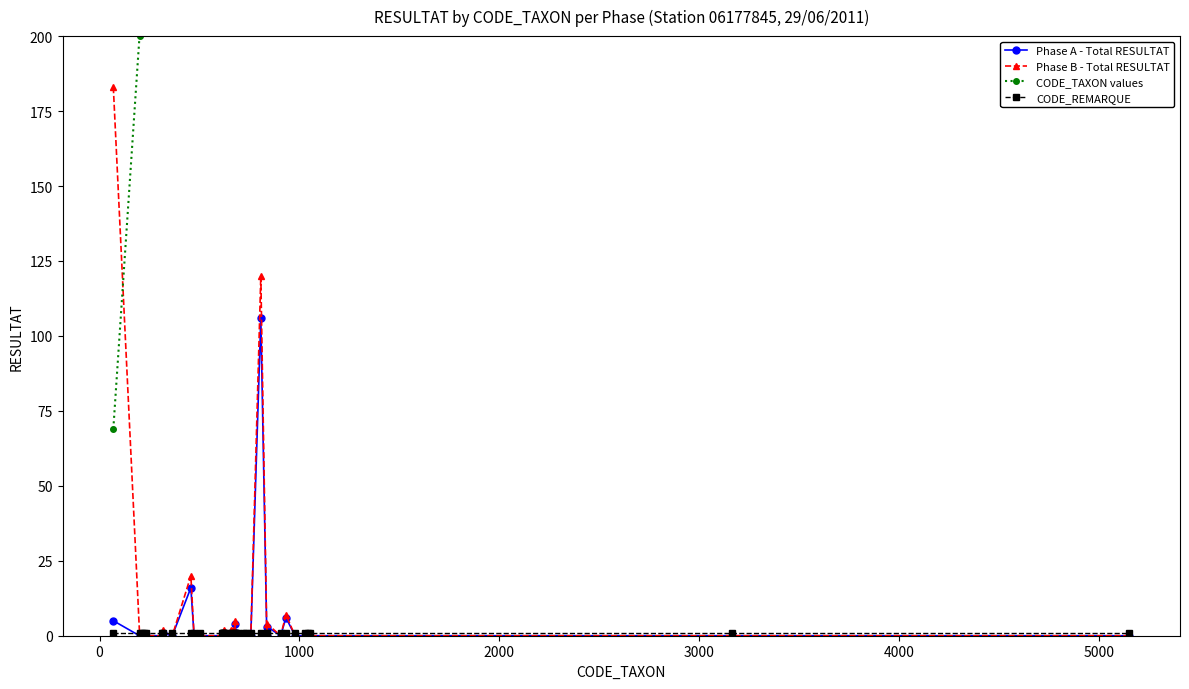

True or false: Phase B - Total RESULTAT has more than 2 interior local peaks.

True